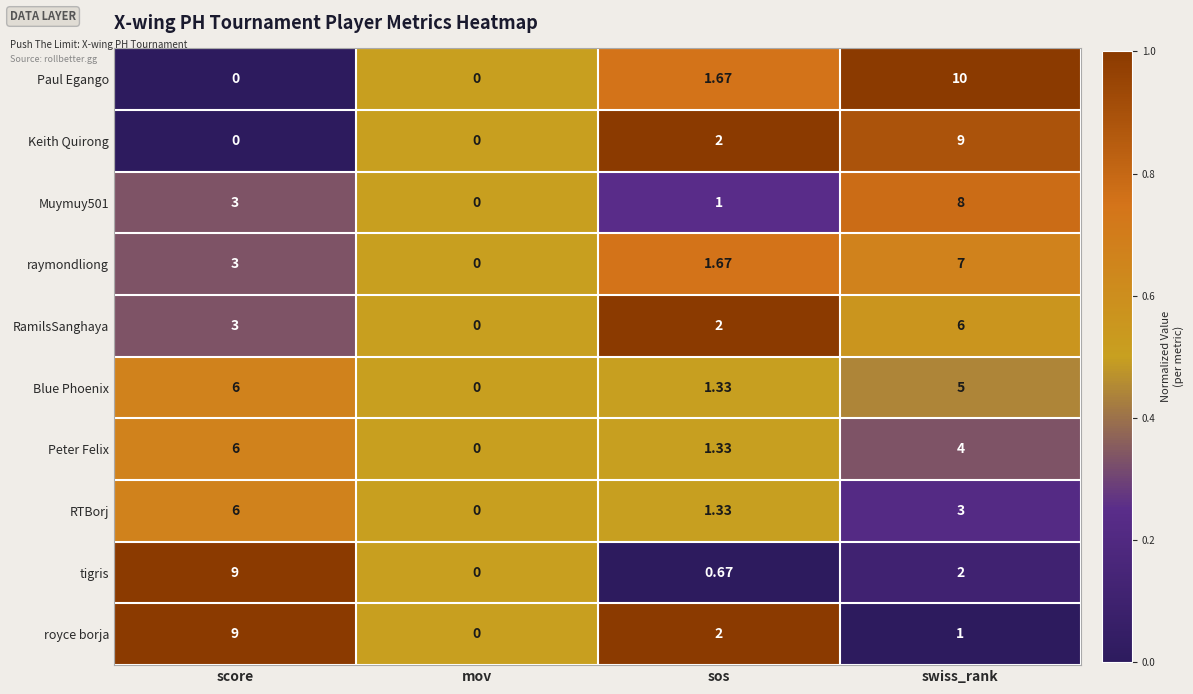

Is the value of royce borja at sos greater than the value of Peter Felix at mov?

Yes